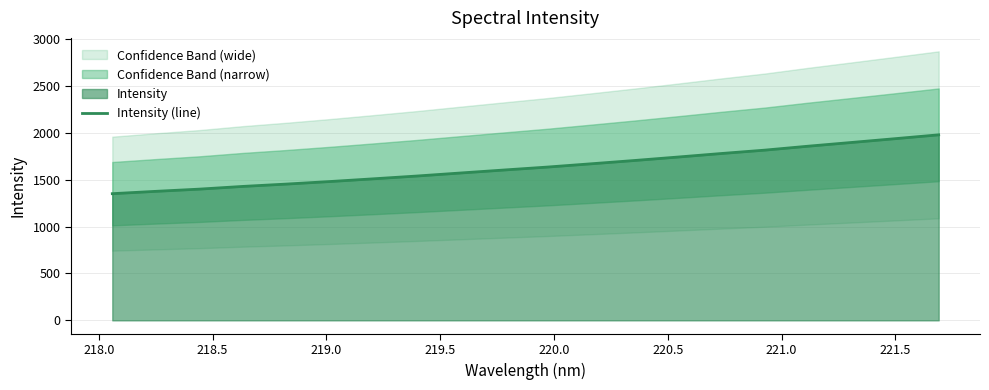

How many lines are shown in the chart?

1